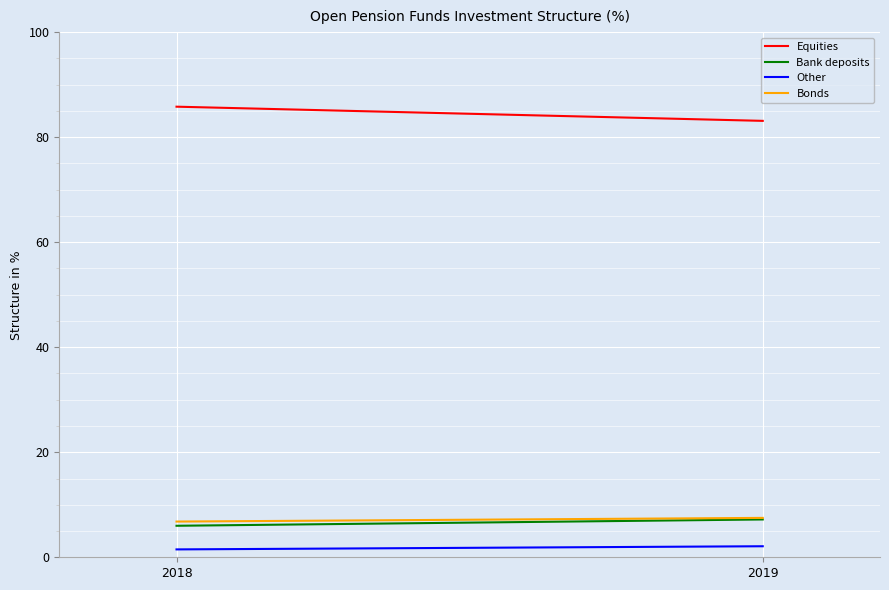

What are all the series names shown in the legend?

Equities, Bank deposits, Other, Bonds